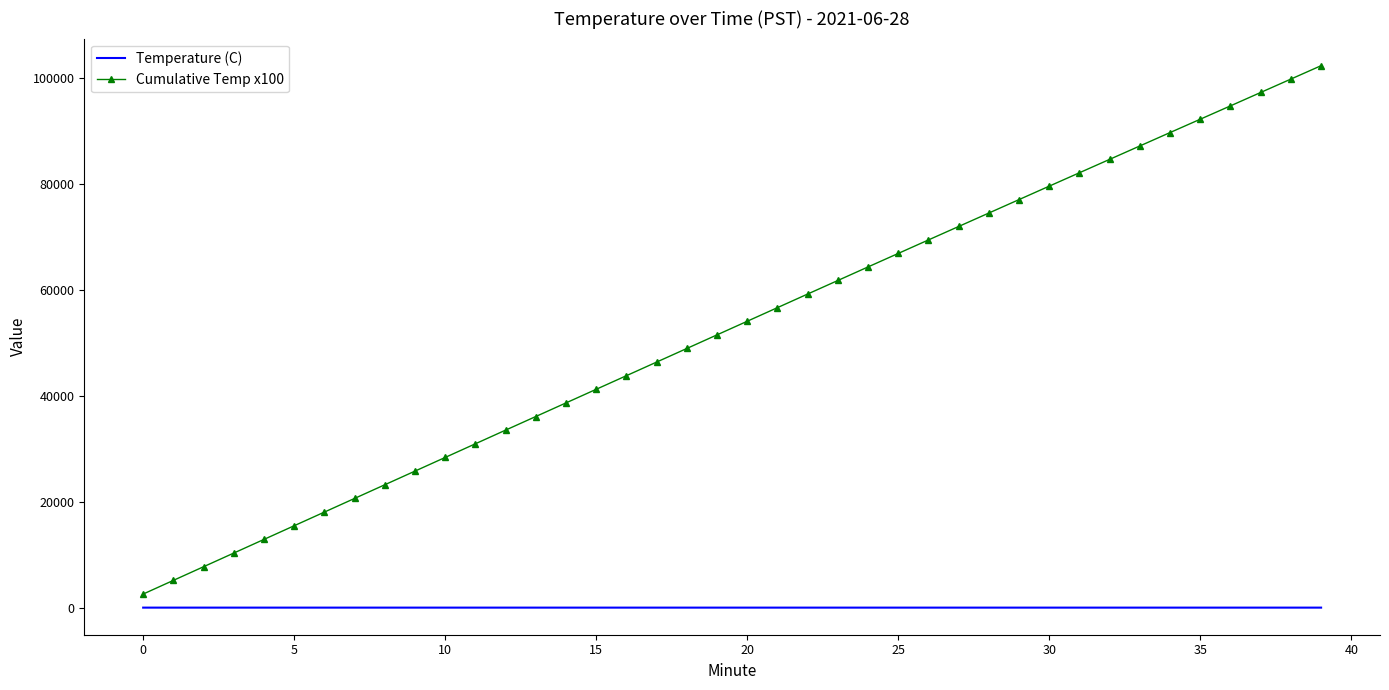

What is the smallest value displayed?

25.2